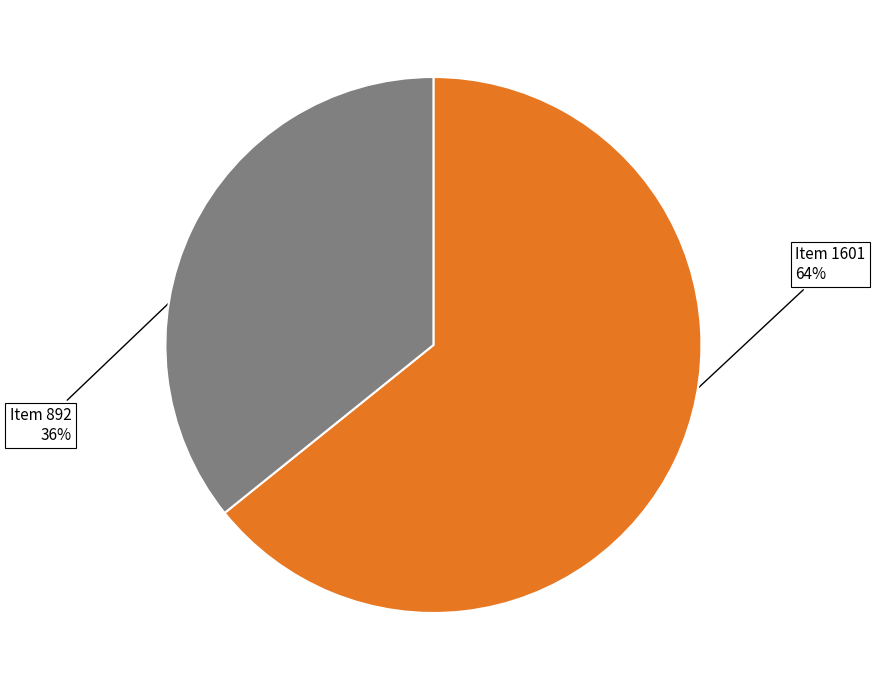

Is there any slice that represents more than half of the pie?

Yes